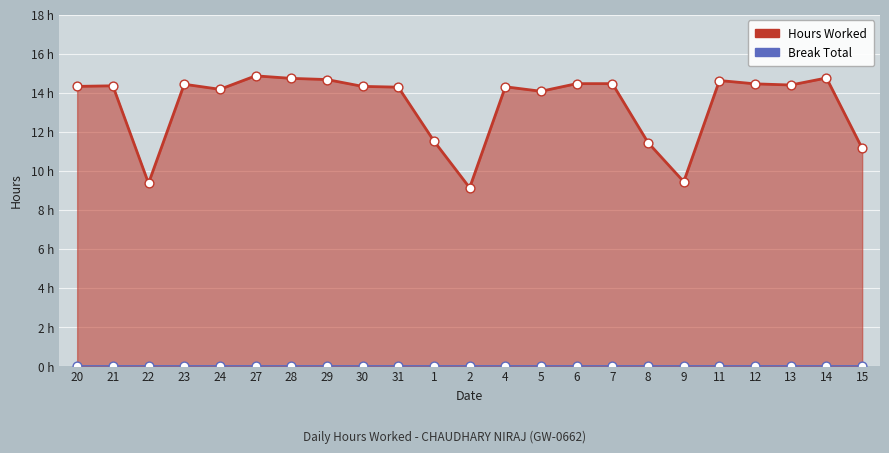

What is the change in value from 8 to 15?

-0.3